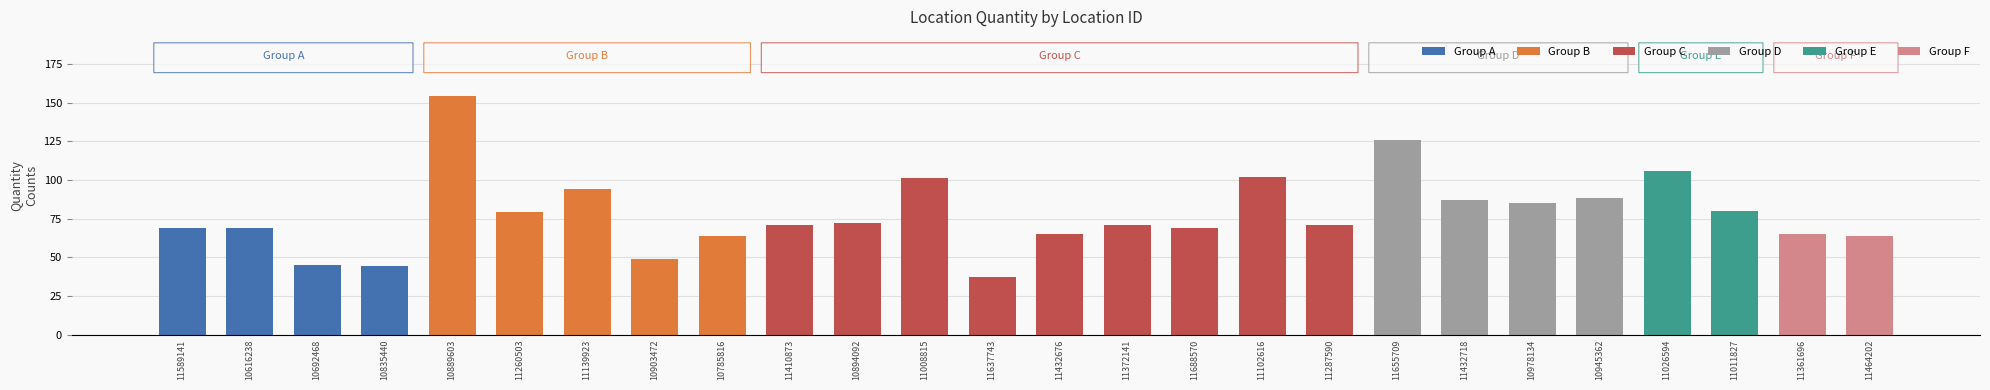

What is the ratio of the value at 10945362 to the value at 10894092?

1.2